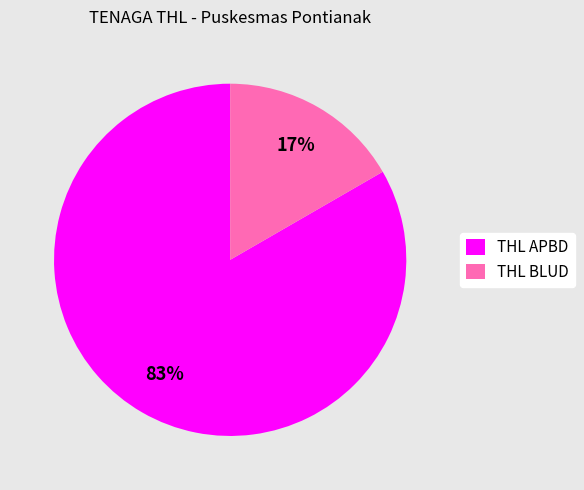

To the nearest percent, what is the average slice percentage?

50%